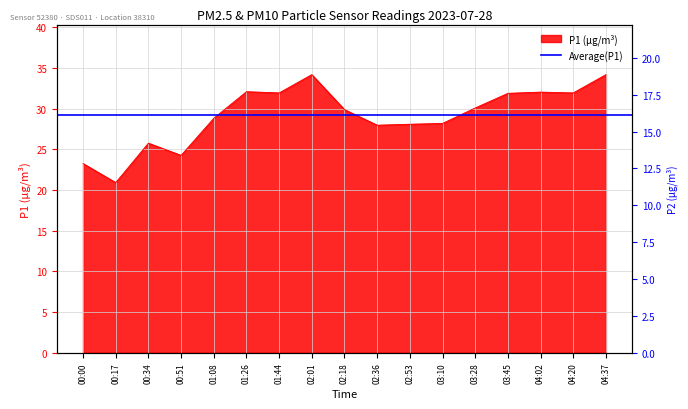

Which series has the largest range (max minus min)?

P1